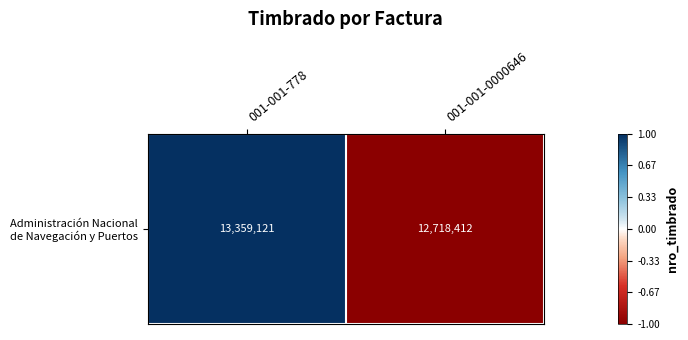

What is the change in value from 001-001-778 to 001-001-0000646?

-2